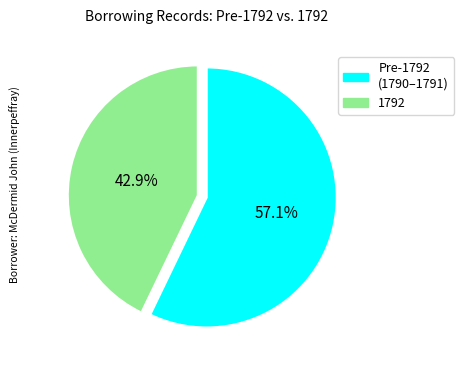

To the nearest percent, what is the difference between the largest and smallest slice percentages?

14%